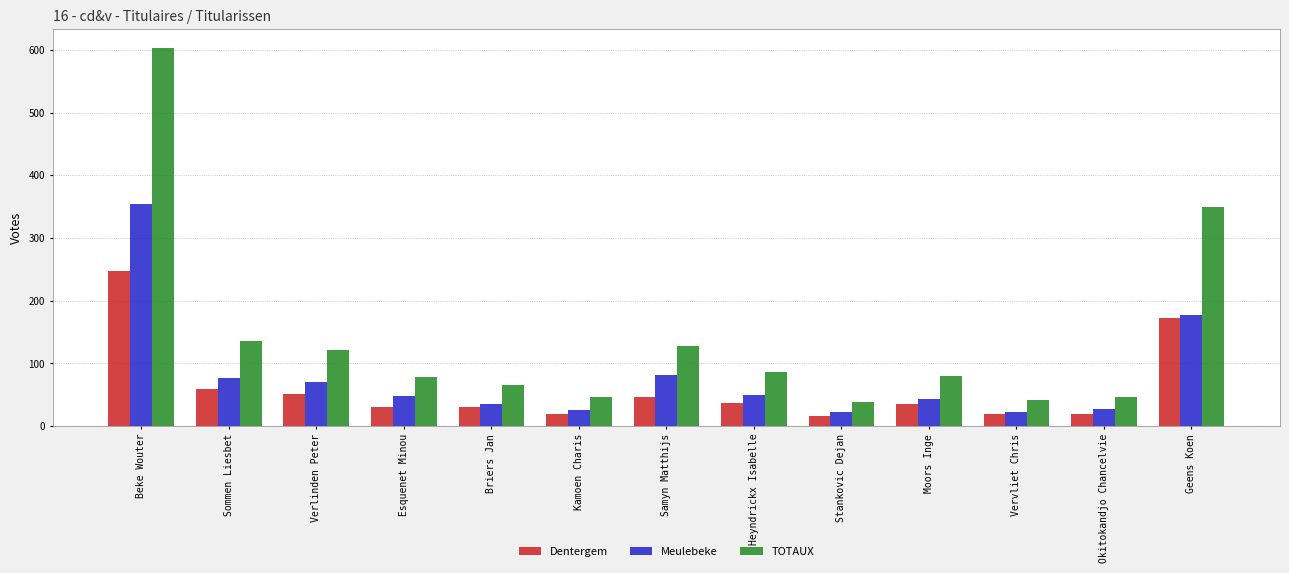

What is the greatest value displayed?

603